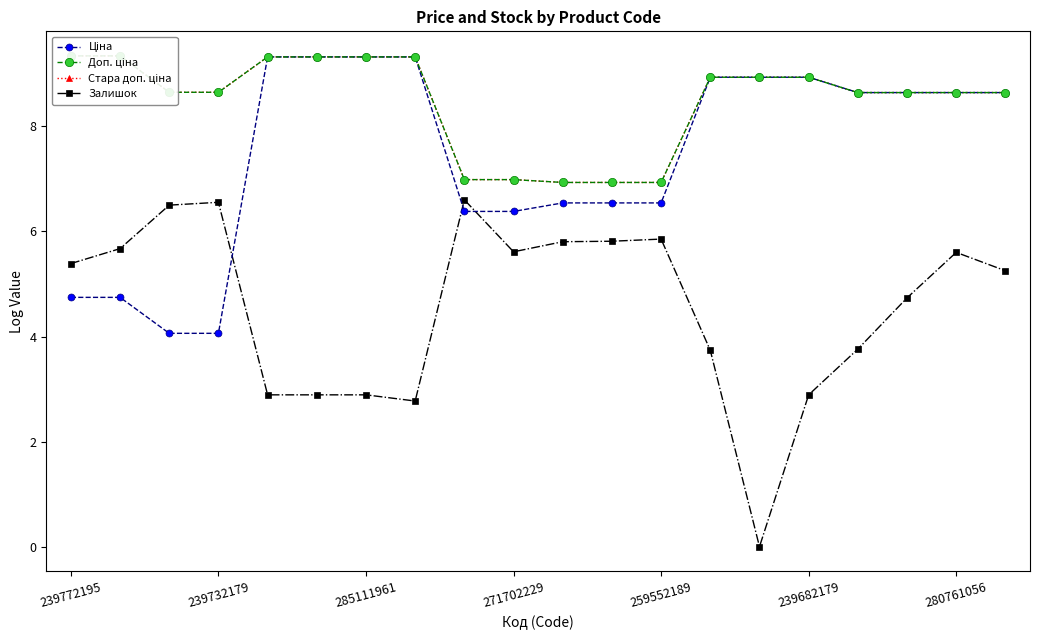

What are all the series names shown in the legend?

Ціна, Доп. ціна, Стара доп. ціна, Залишок